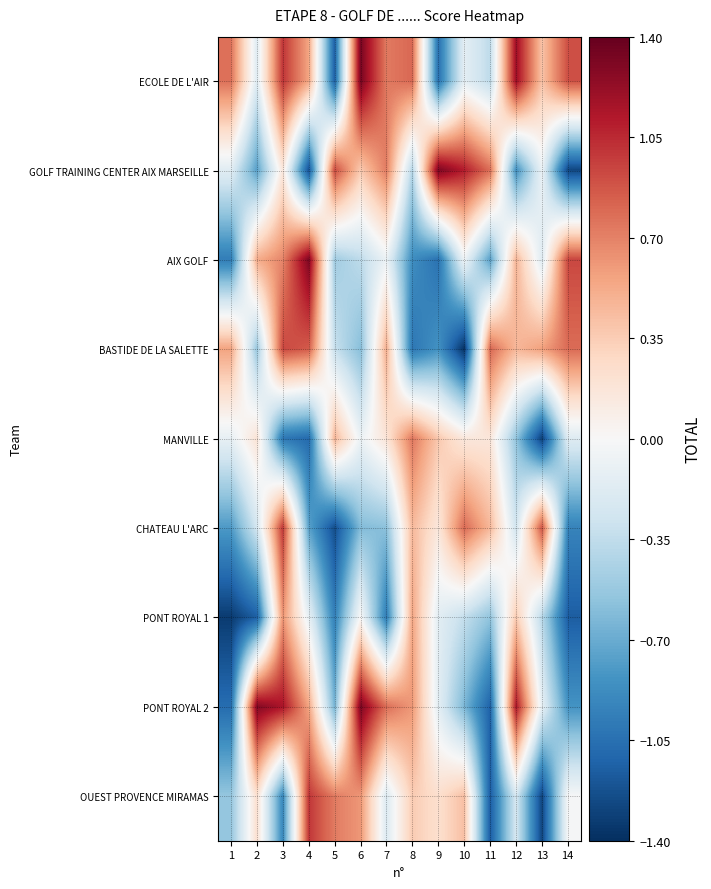

What is the total value across all series at 10?

-0.1